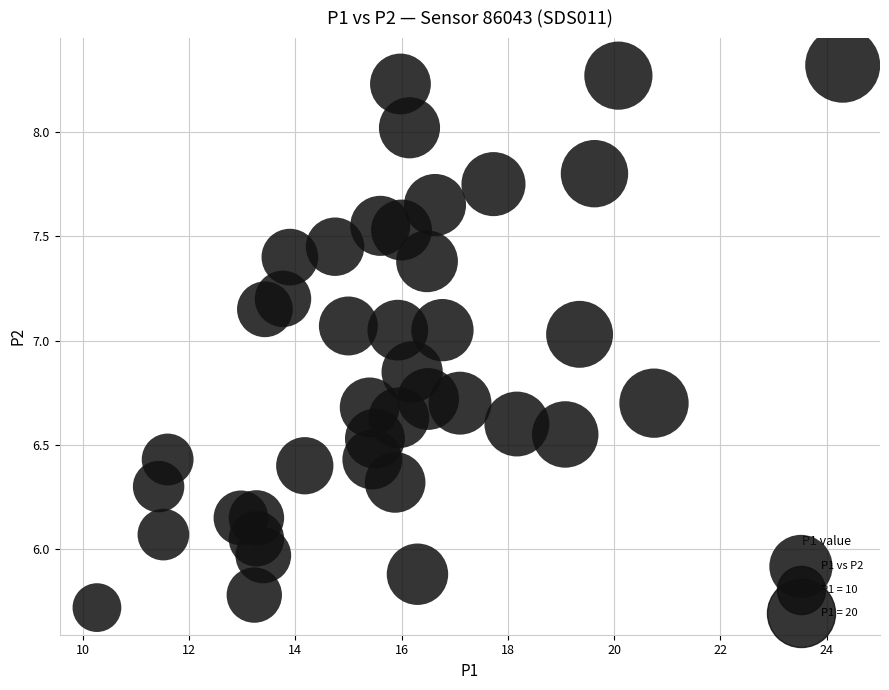

What is the range of X values (max minus min)?

14.0